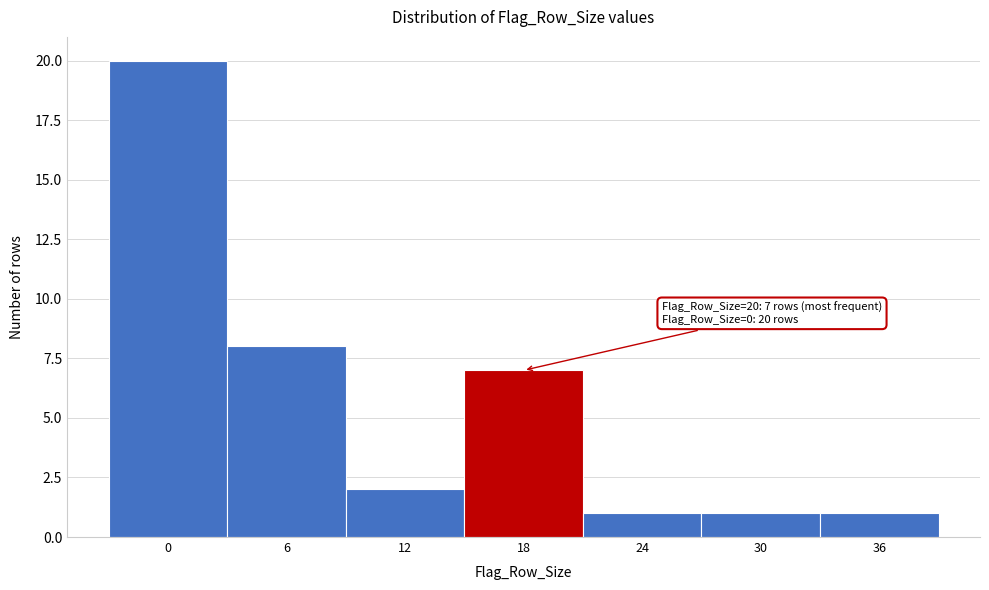

Reading left to right, what are all the values shown in this chart?

20	8	2	7	1	1	1